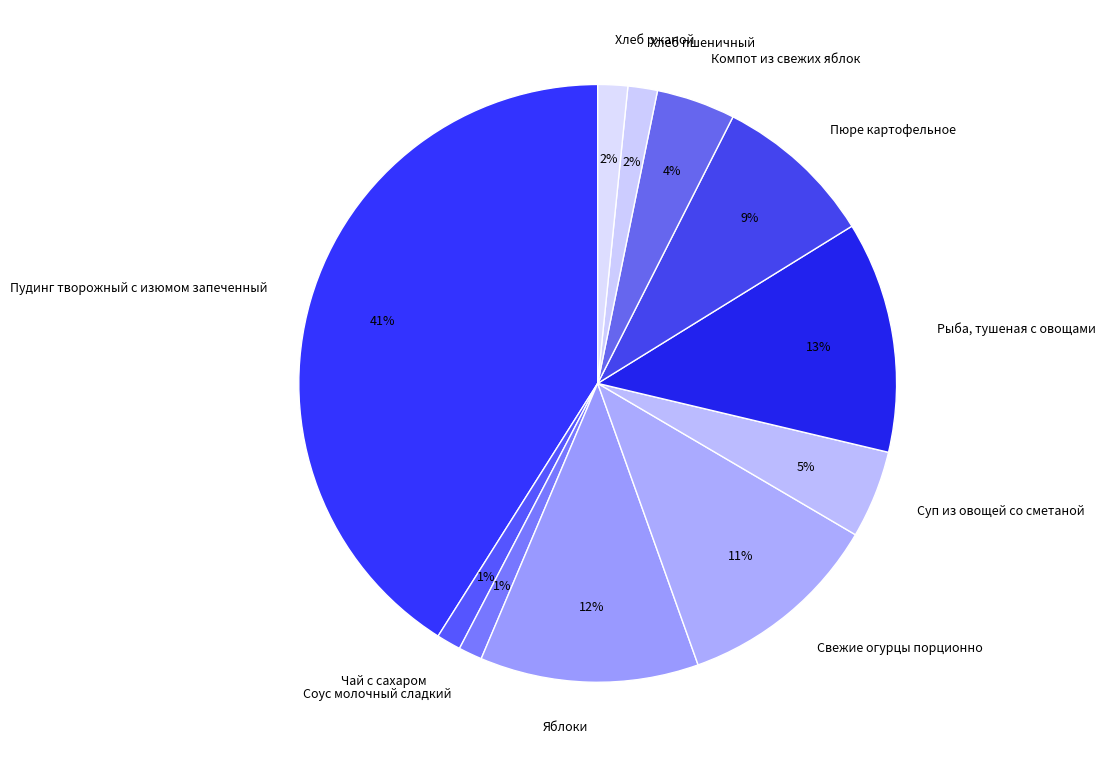

Is it true that Пюре картофельное is 9% of the pie?

True